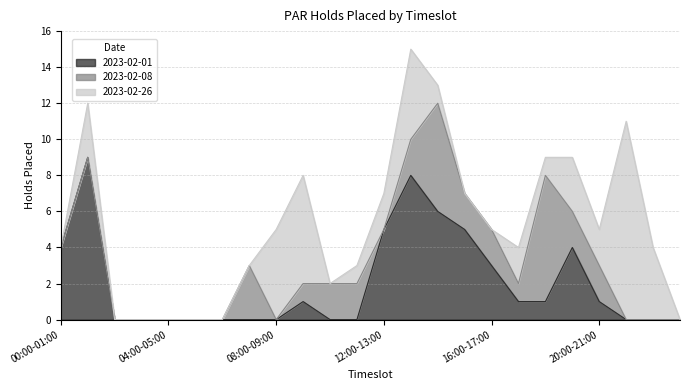

What is the label of the 11th point from the right?

13:00-14:00